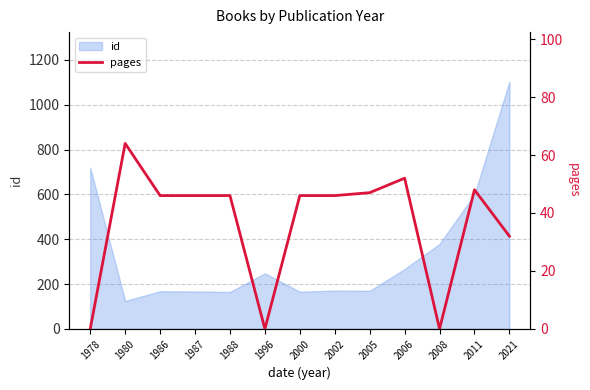

Which label corresponds to the smallest value in the chart?

1978